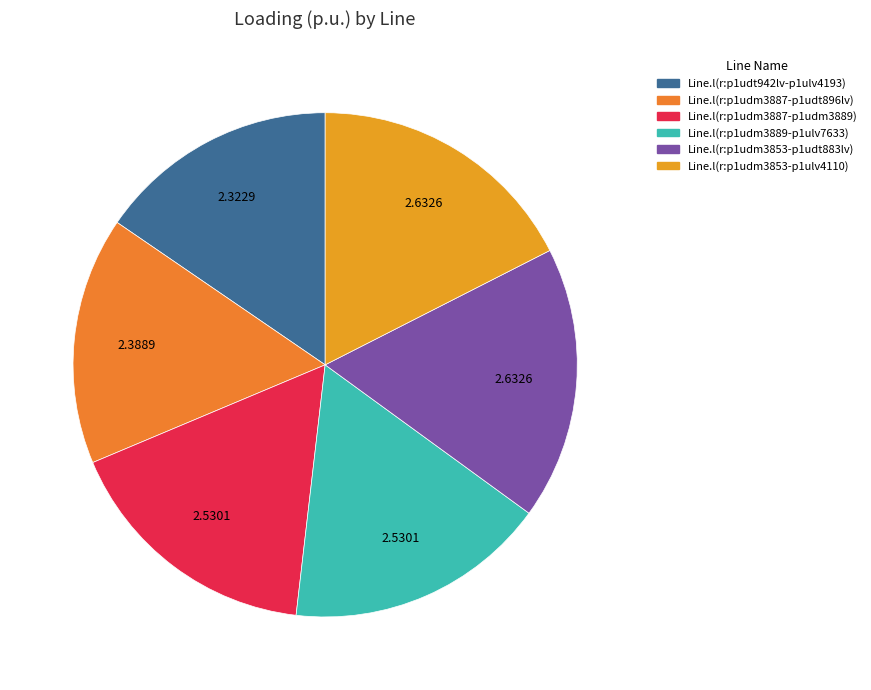

To the nearest percent, what is the combined percentage of Line.l(r:p1udm3853-p1ulv4110) and Line.l(r:p1udm3889-p1ulv7633)?

34%